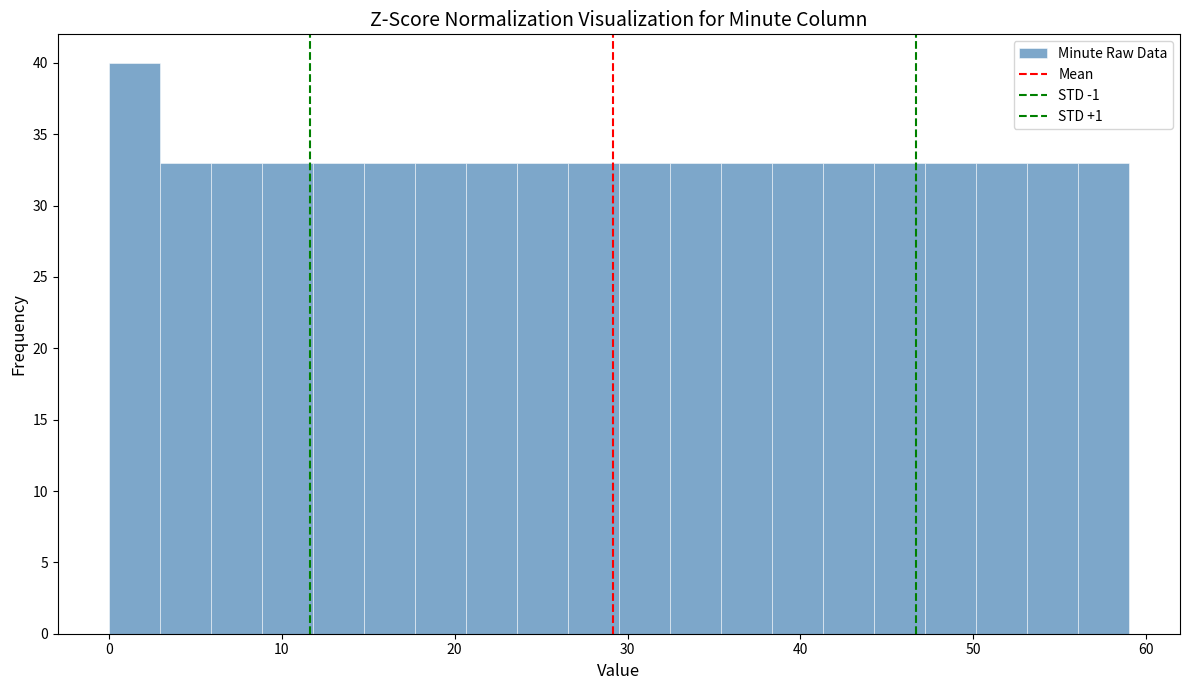

Around what value on the x-axis is the tallest bar? Give the approximate position of its centre, as read against the axis.

1